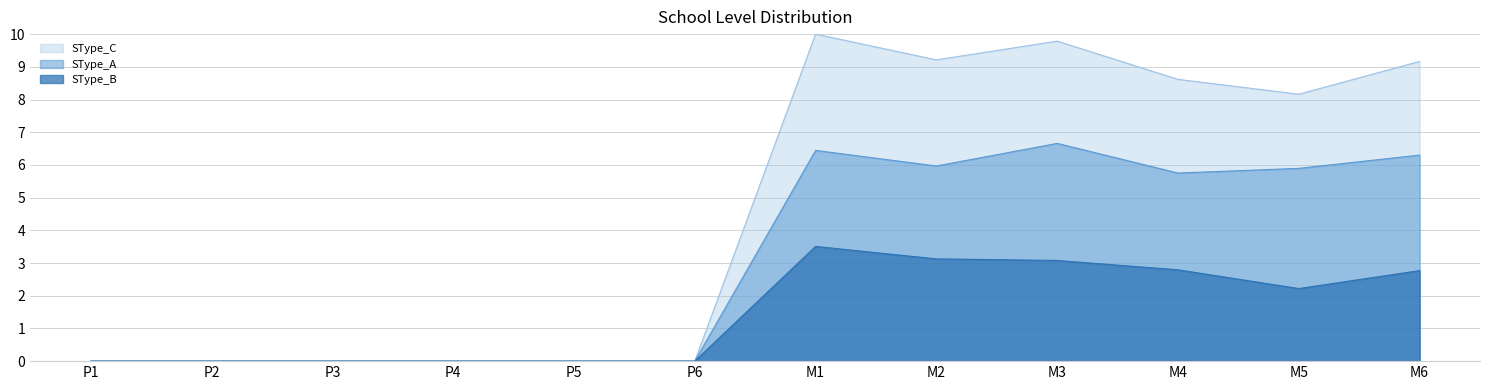

The SType_C series shows 1.9 at M2. True or false?

False